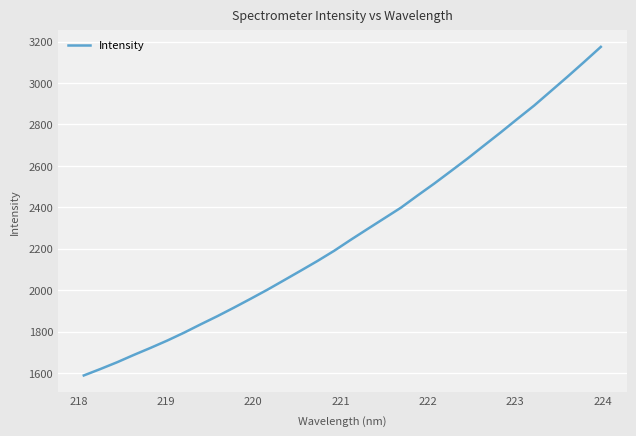

What is the greatest value displayed?

3174.6